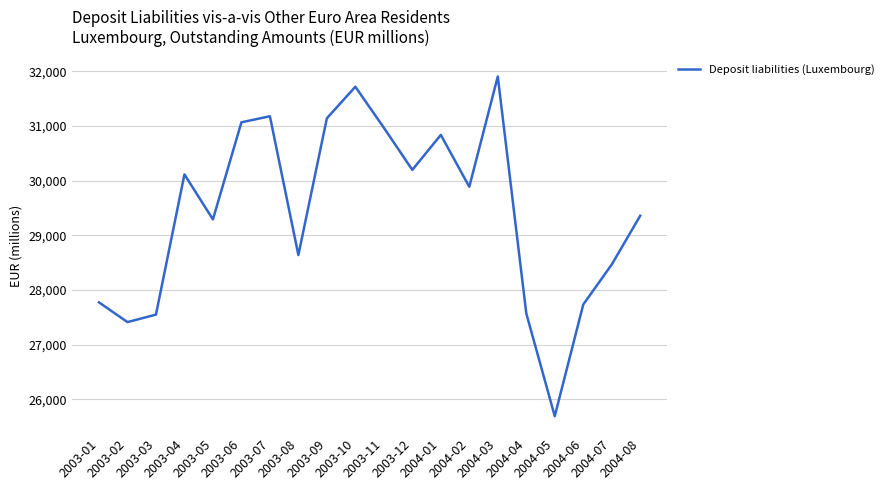

What is the minimum value shown in the chart?

25690